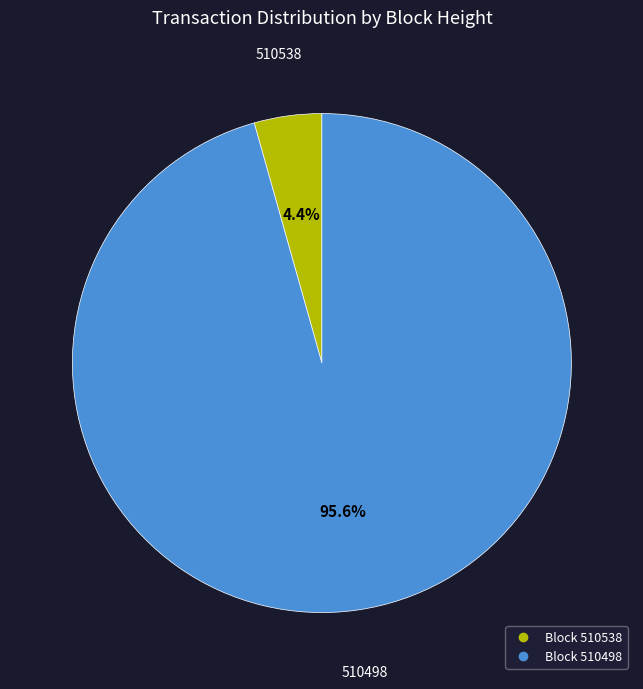

Is there a majority slice in this chart?

Yes